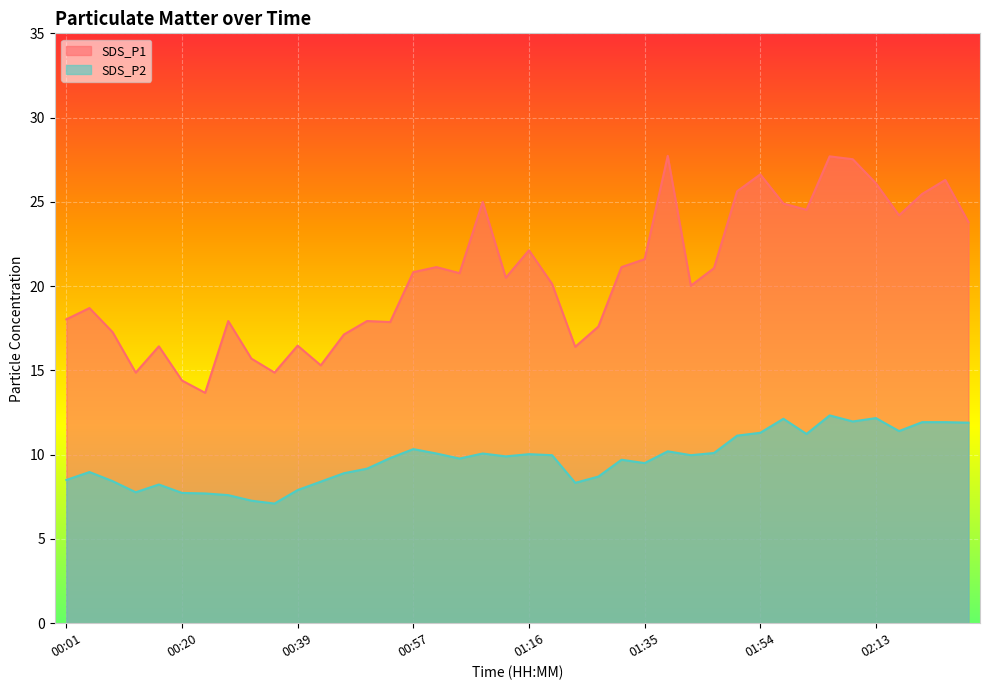

Is it true that SDS_P2 equals 14.1 at 00:05?

False